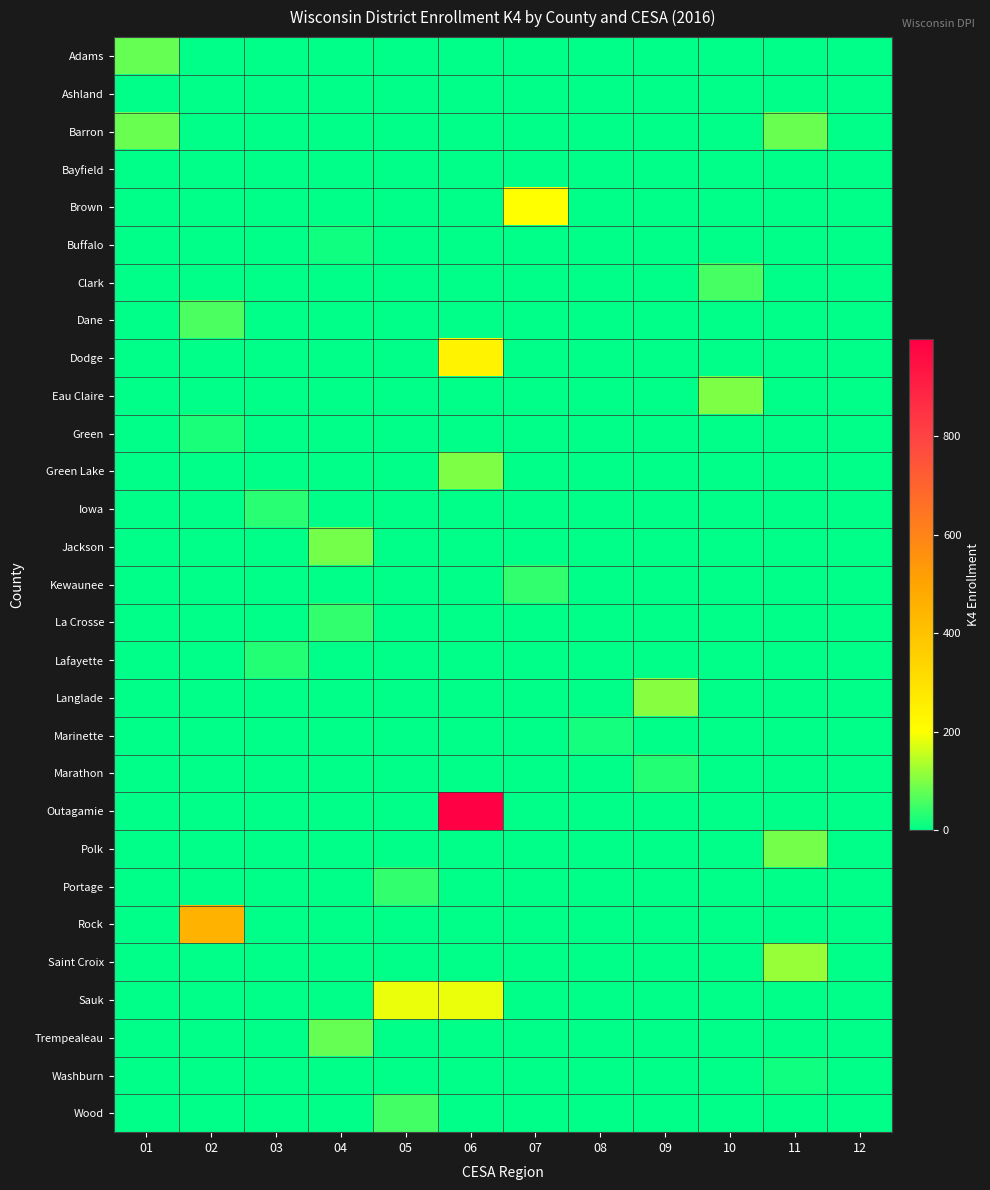

Which series has the widest spread of values?

Outagamie